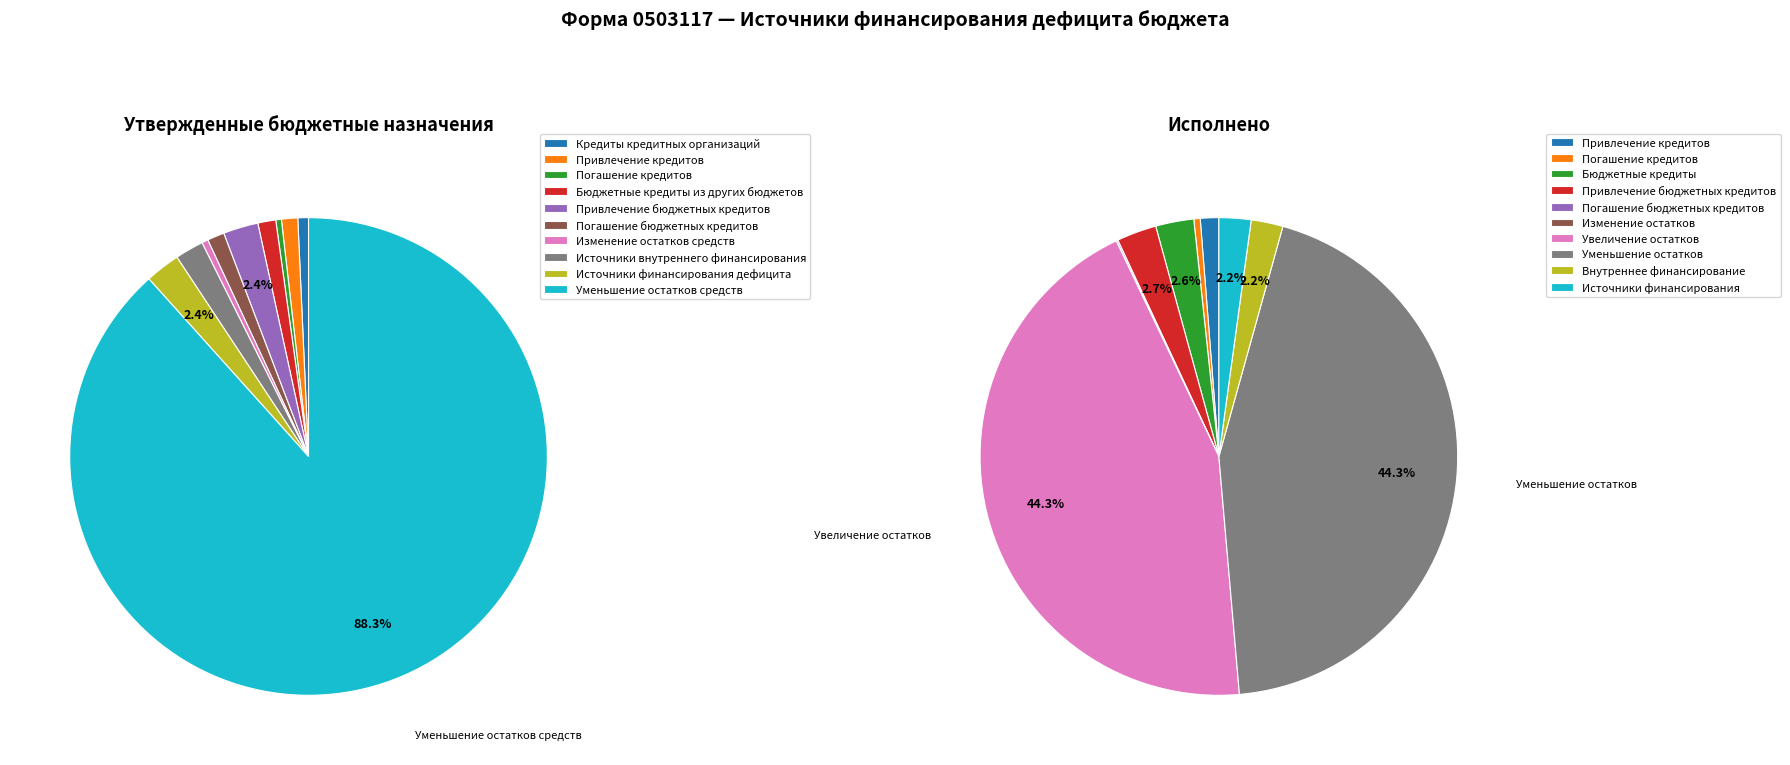

What is the ratio of the value at Бюджетные кредиты из других бюджетов to the value at Привлечение бюджетных кредитов?

0.5